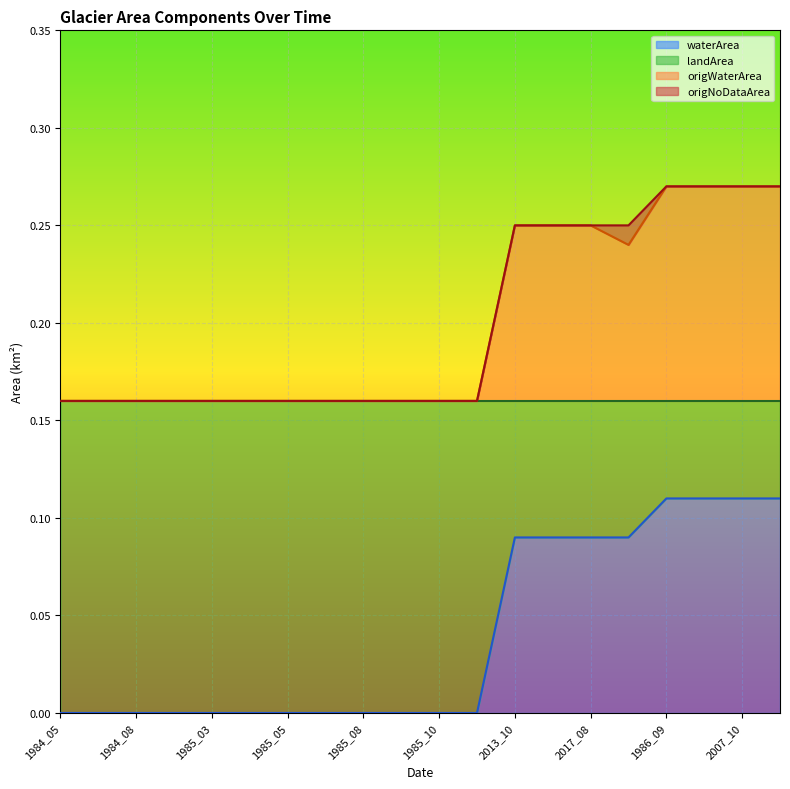

Is the value of origWaterArea at 1984_08 greater than the value of waterArea at 1985_08?

Yes